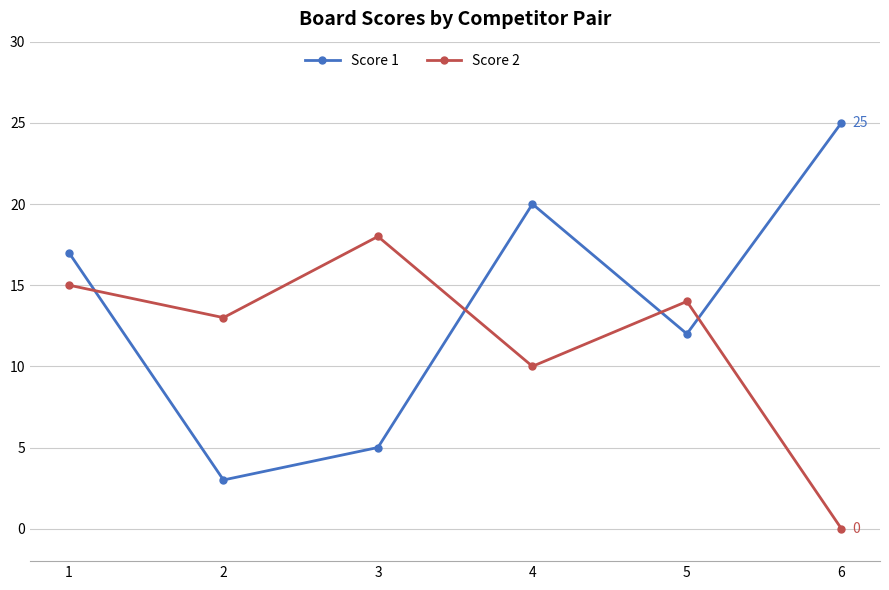

Reading right to left, list all the values displayed in this chart.

Score 1: 25	12	20	5	3	17
Score 2: 0	14	10	18	13	15